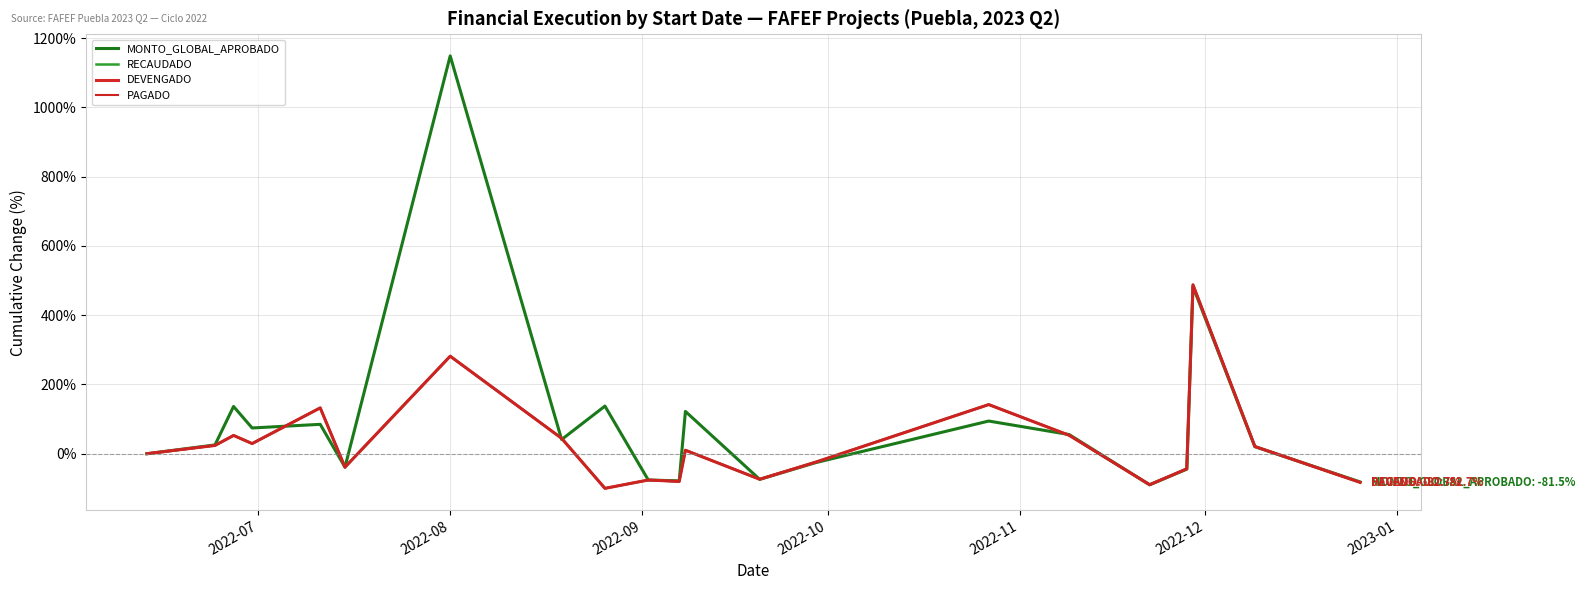

True or false: PAGADO and MONTO_GLOBAL_APROBADO intersect in this chart.

True